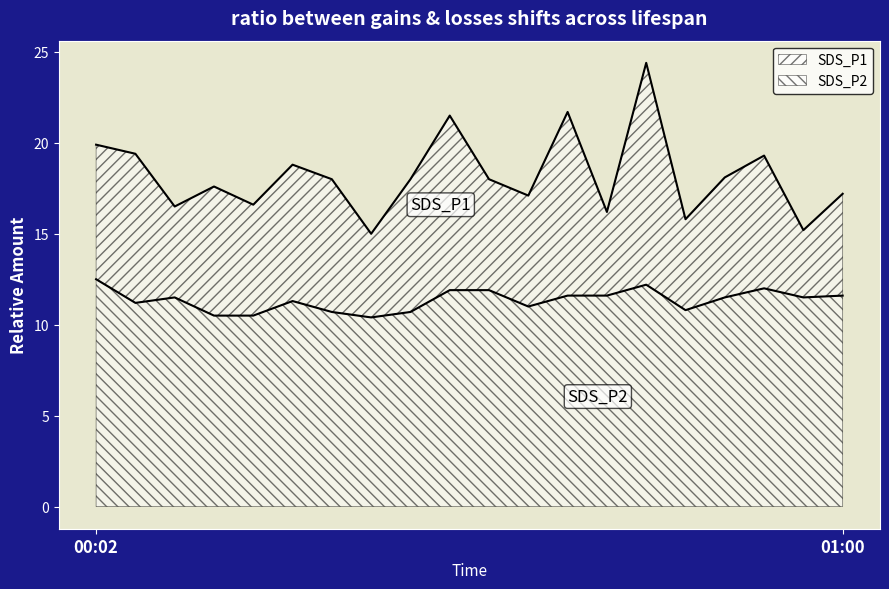

True or false: SDS_P1 and SDS_P2 intersect in this chart.

False